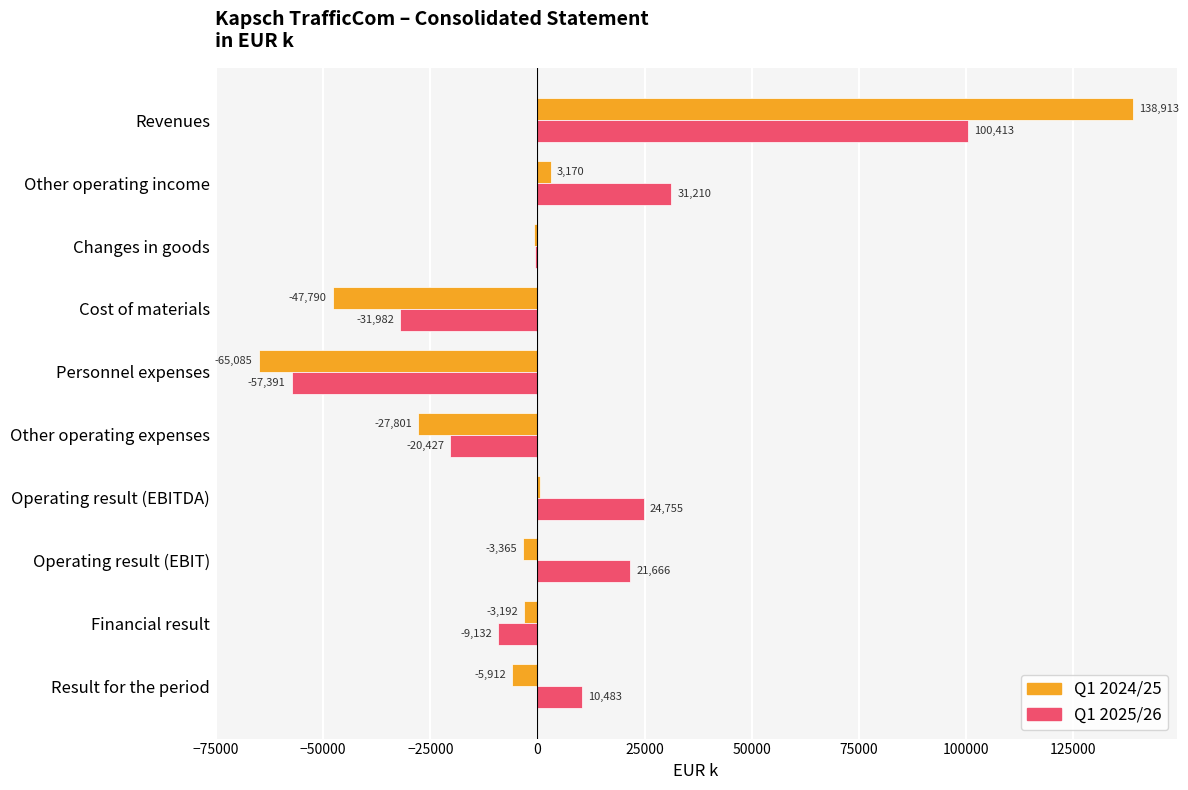

True or false: Q1 2024/25 has a value of 652.2 at Operating result (EBITDA).

True